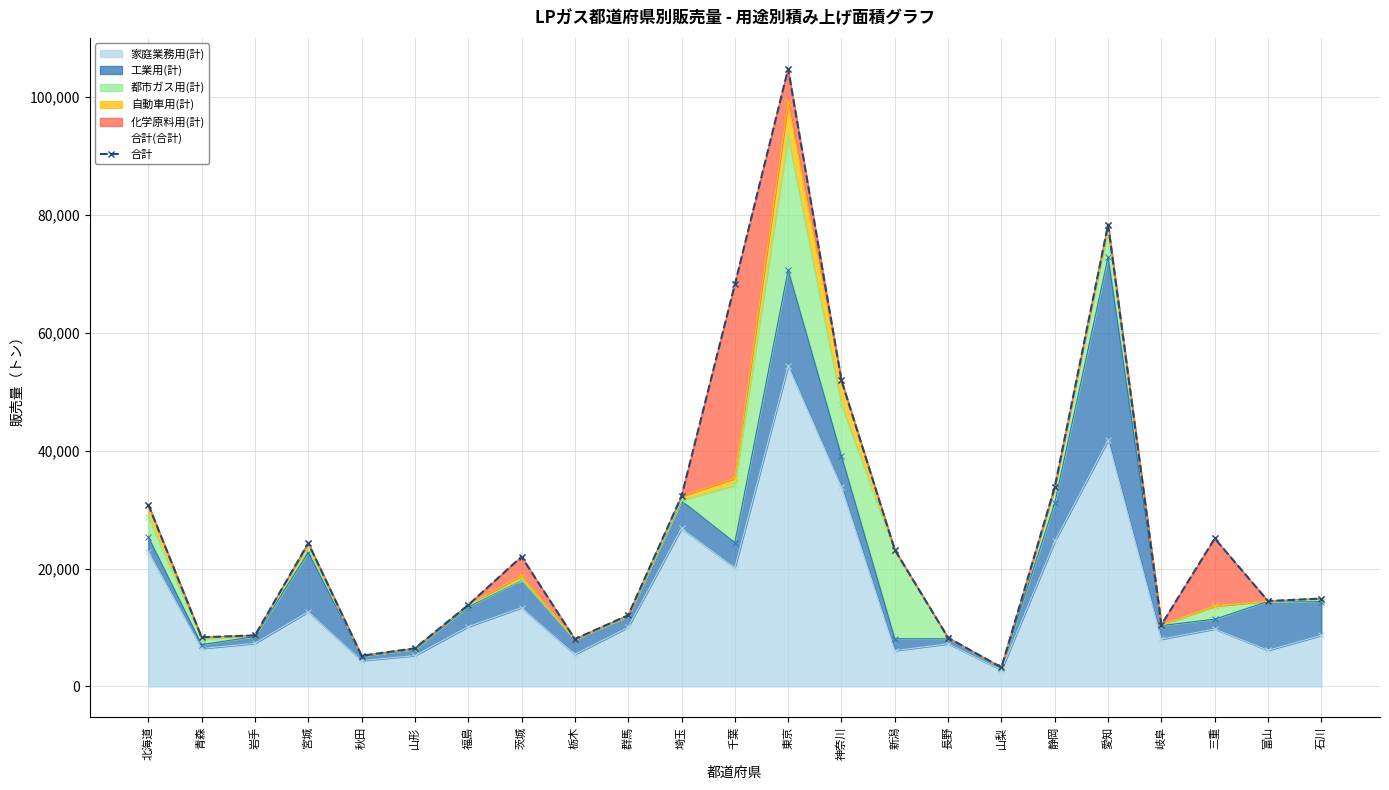

What is the sum of all values?

608884